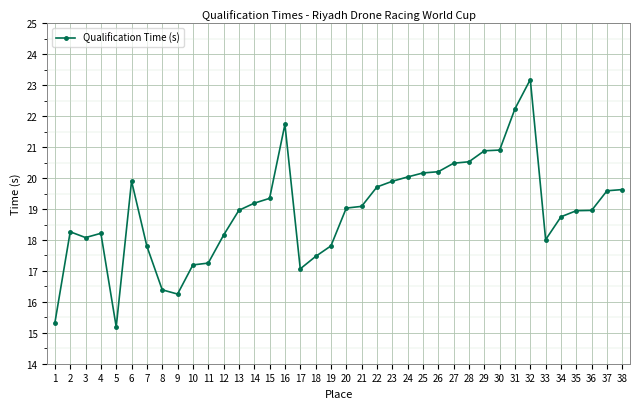

How many lines are shown in the chart?

1